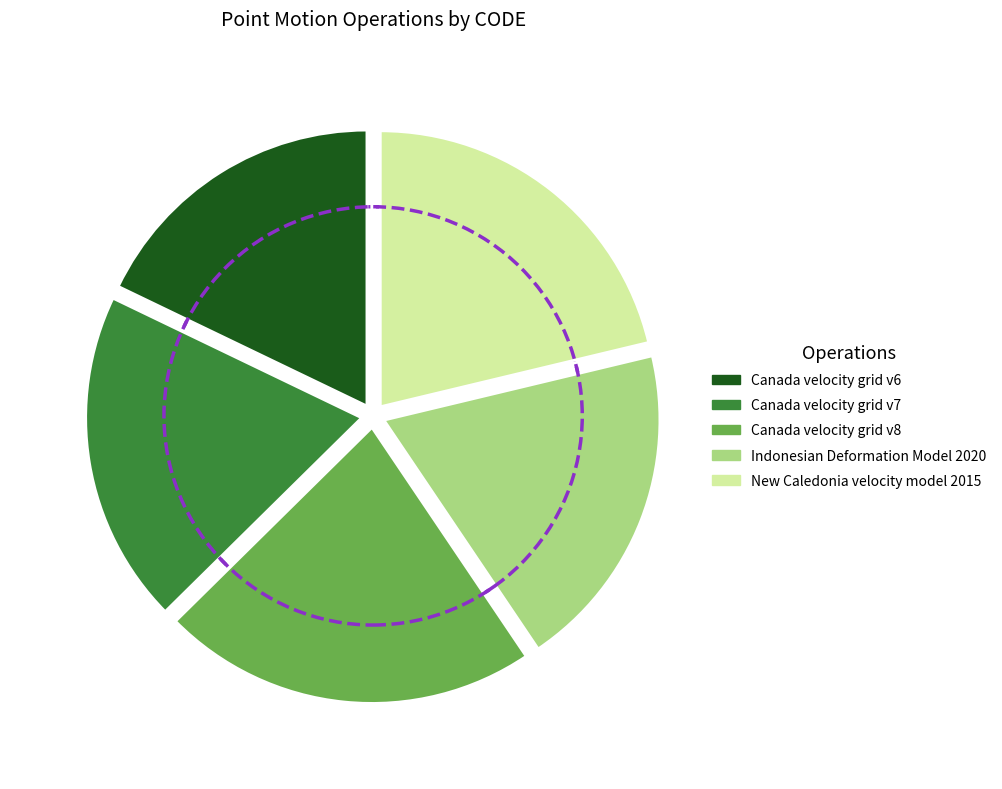

Does Indonesian Deformation Model 2020 represent more than half of the total?

No